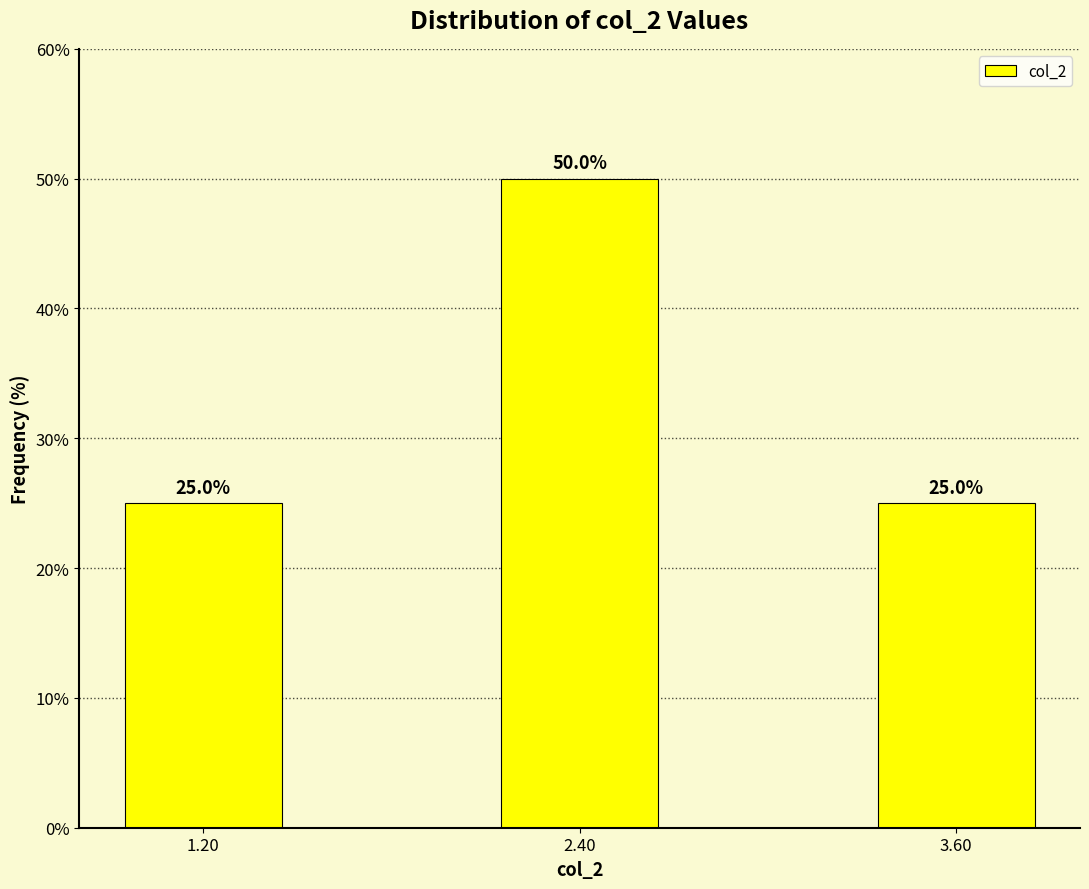

Reading left to right, transcribe all the data shown in this chart.

1.20=25	2.40=50	3.60=25